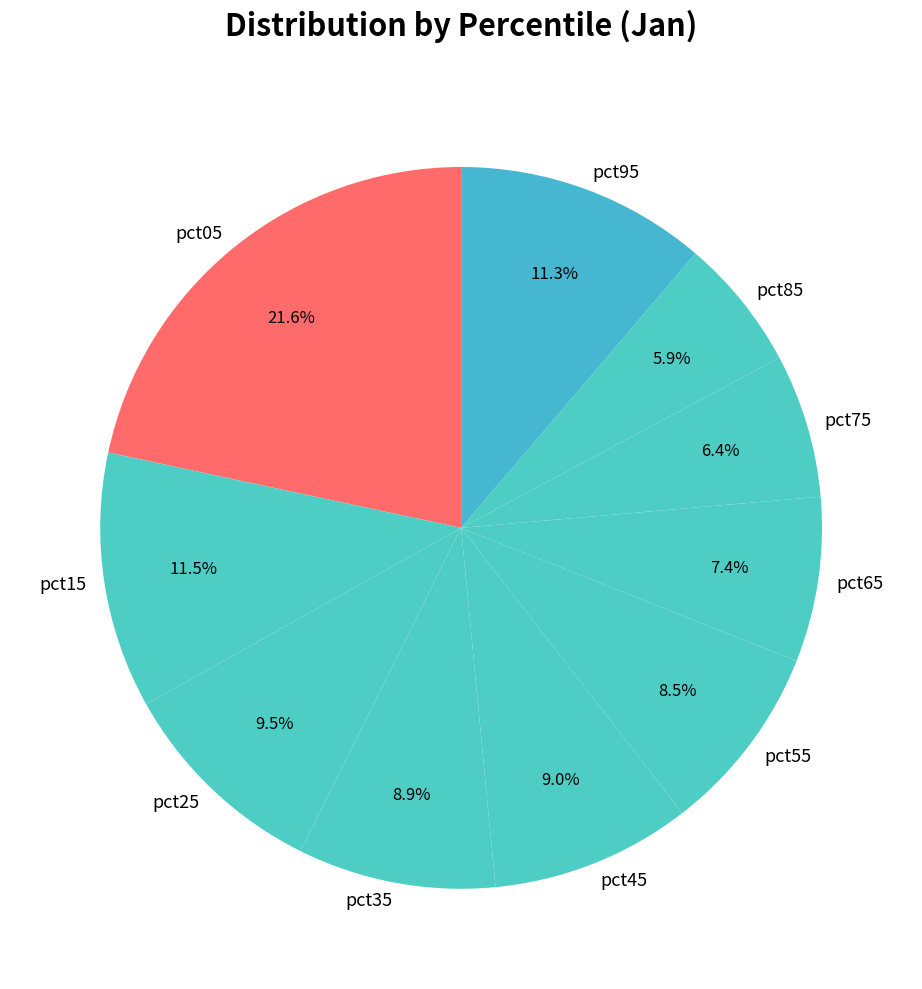

Is there any slice that represents more than half of the pie?

No